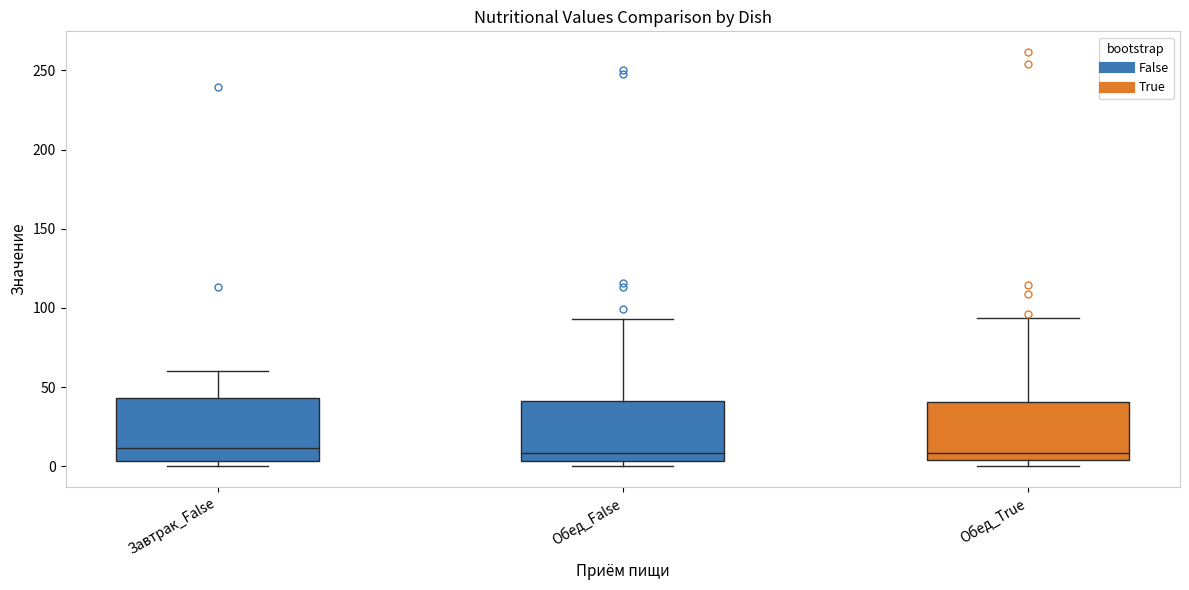

Reading left to right, transcribe this box plot: for each box, give where its median line is, the range the box spans, and where its two whiskers end, as read against the y-axis. The values are not printed on the chart, so give them approximately, as read against the axis.

Завтрак_False: median 10, box 5 to 45, whiskers 0 to 60
Обед_False: median 10, box 5 to 40, whiskers 0 to 95
Обед_True: median 10, box 5 to 40, whiskers 0 to 95